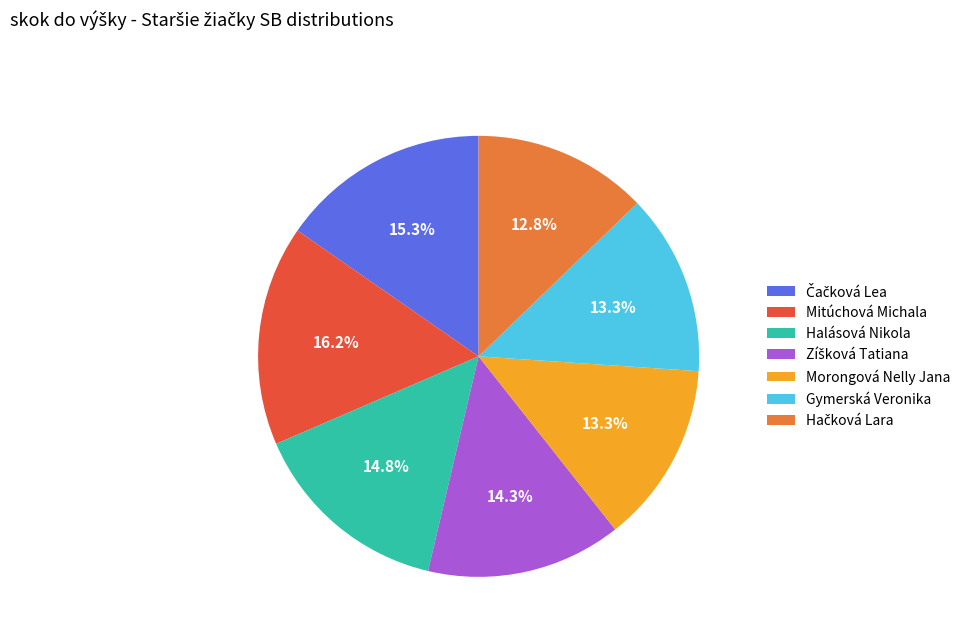

To the nearest percent, what portion does Halásová Nikola represent?

15%